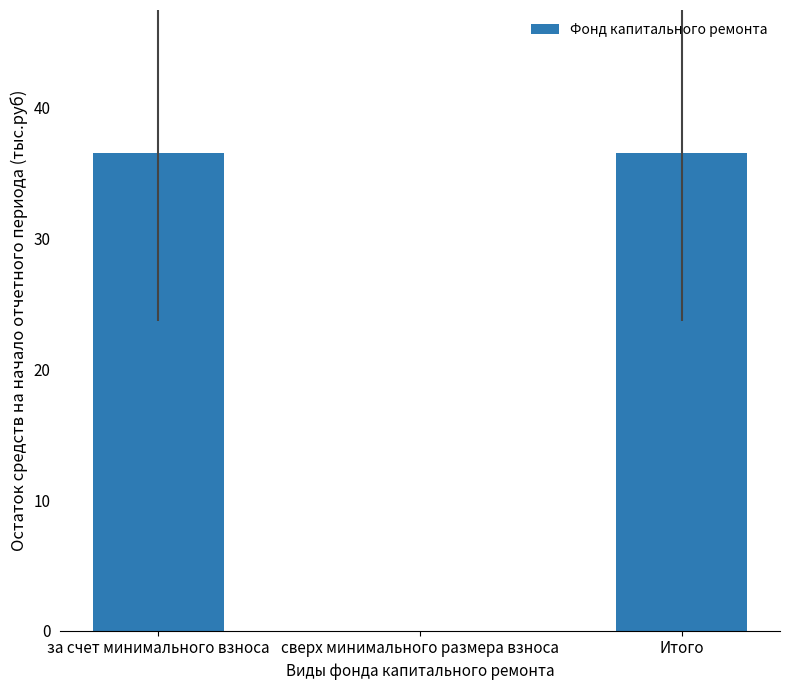

What is the sum of the values at сверх минимального размера взноса and за счет минимального взноса?

36.5